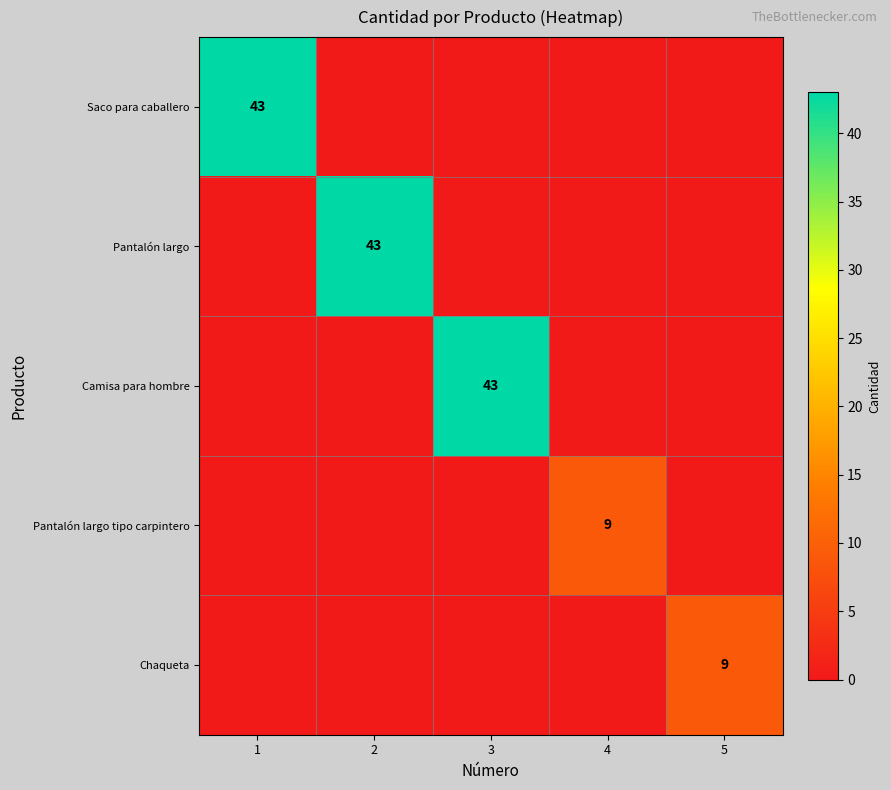

True or false: Saco para caballero has a value of 43 at 1.

True